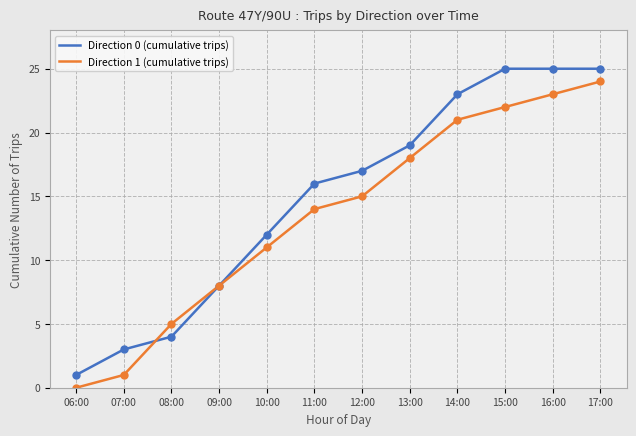

Count the number of categories in the chart.

12